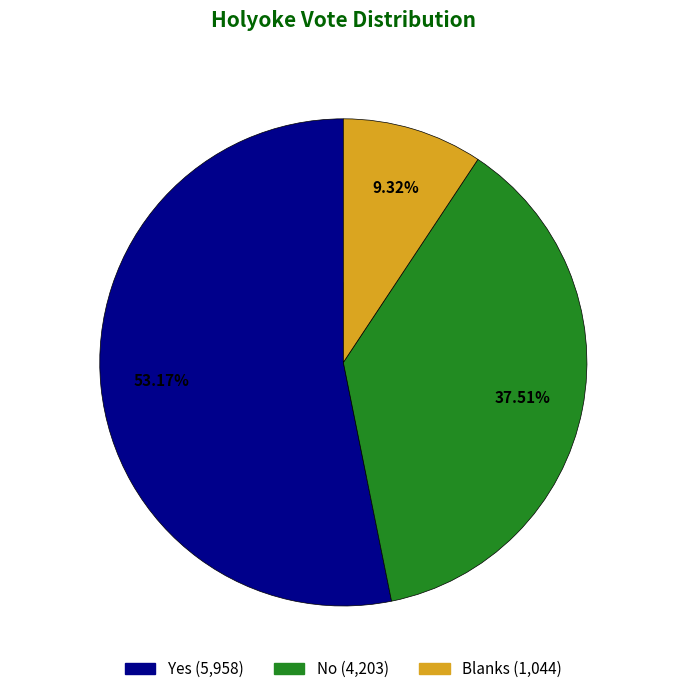

The Yes slice represents 53% of the pie. True or false?

True